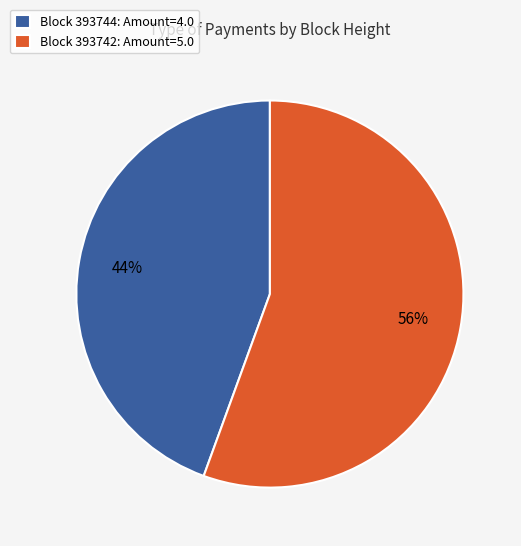

Do Block 393742: Amount=5.0 and Block 393744: Amount=4.0 together represent more than half of the pie?

Yes